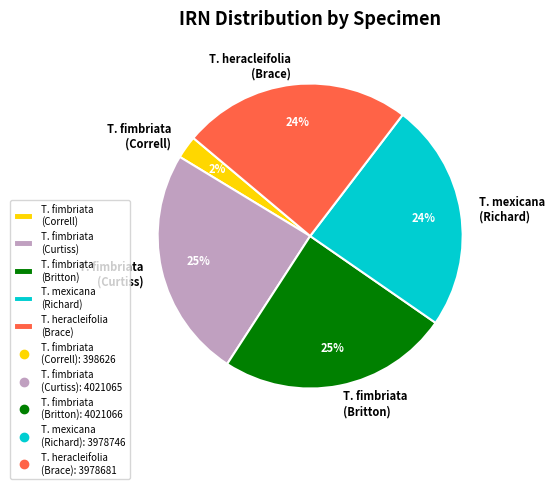

Do T. mexicana (Richard) and T. fimbriata (Britton) together represent more than half of the pie?

No